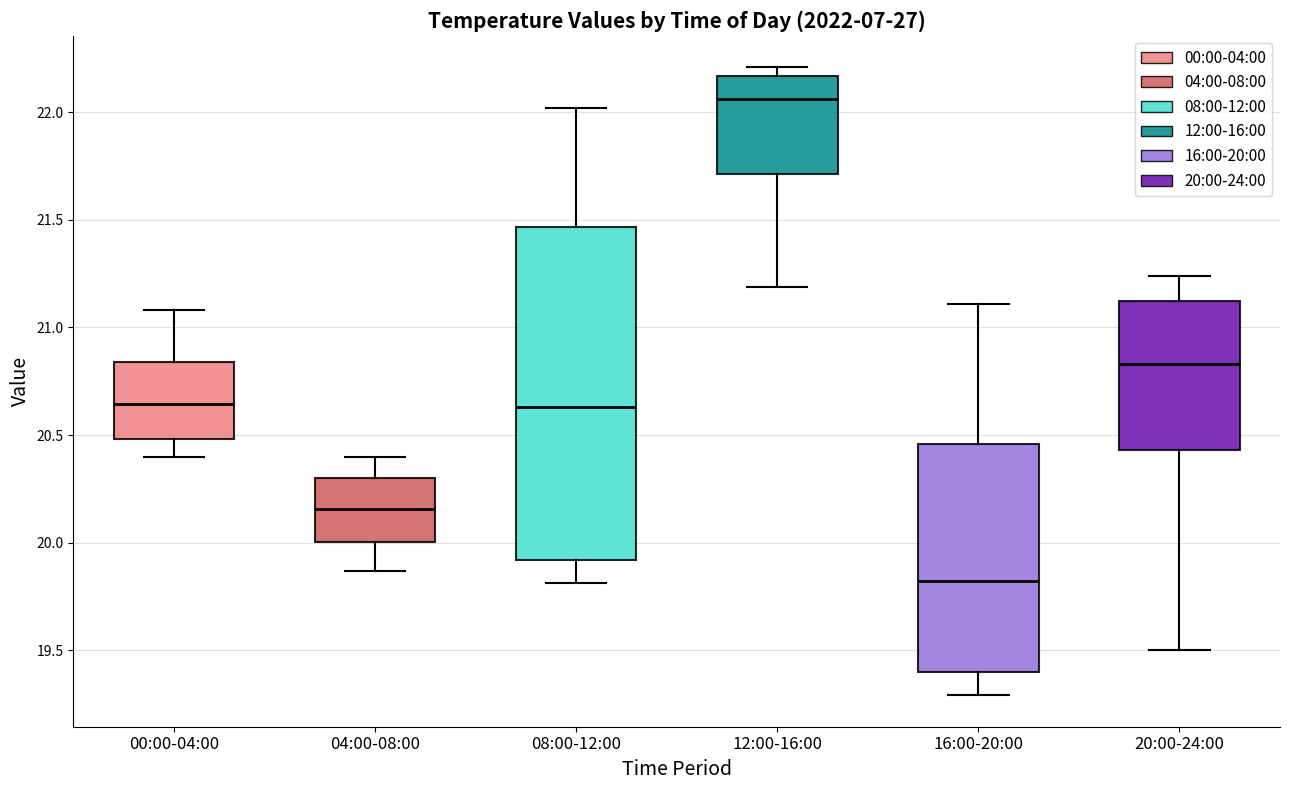

Reading left to right, read every box against the y-axis: the position of its median line, the range the box covers, and the ends of its whiskers. The values are not printed on the chart, so give them approximately, as read against the axis.

00:00-04:00: median 20.65, box 20.50 to 20.85, whiskers 20.40 to 21.10
04:00-08:00: median 20.15, box 20.00 to 20.30, whiskers 19.85 to 20.40
08:00-12:00: median 20.65, box 19.90 to 21.45, whiskers 19.80 to 22.00
12:00-16:00: median 22.05, box 21.70 to 22.15, whiskers 21.20 to 22.20
16:00-20:00: median 19.80, box 19.40 to 20.45, whiskers 19.30 to 21.10
20:00-24:00: median 20.85, box 20.45 to 21.10, whiskers 19.50 to 21.25